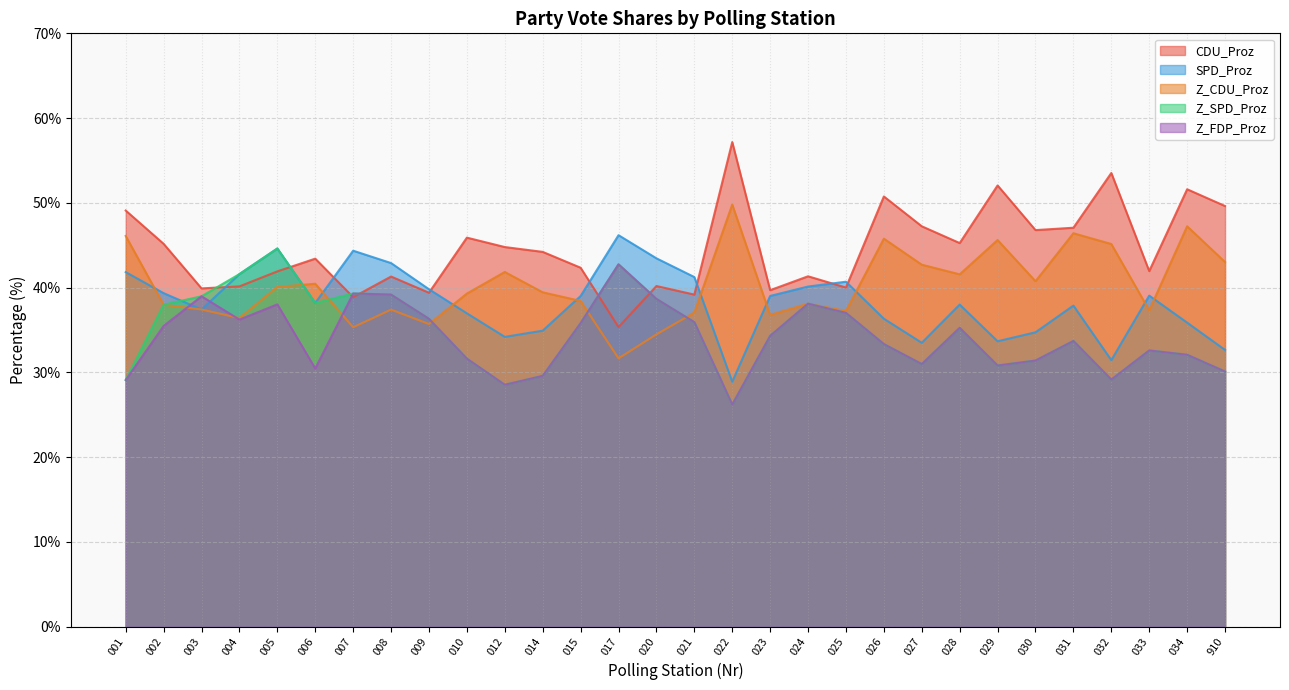

Between which two adjacent categories do SPD_Proz and Z_SPD_Proz first intersect?

002 and 003